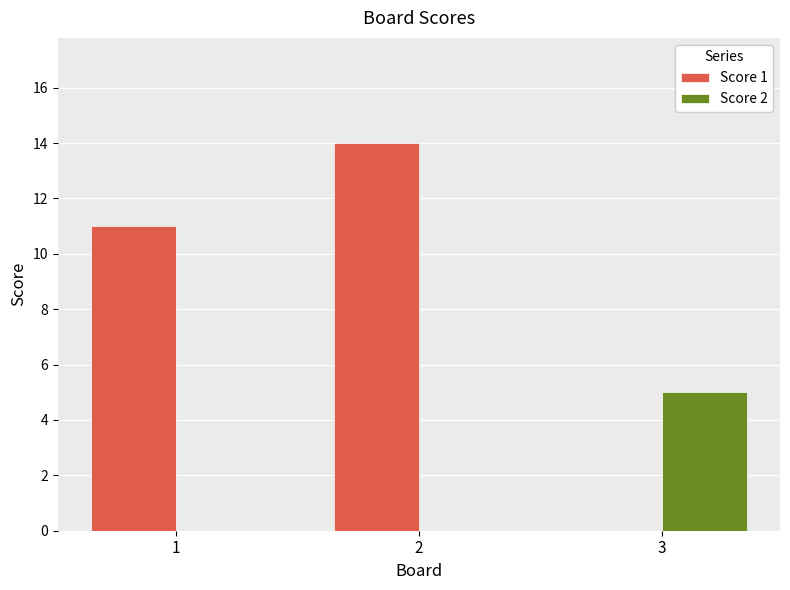

Read the Score 2 value at 3.

5